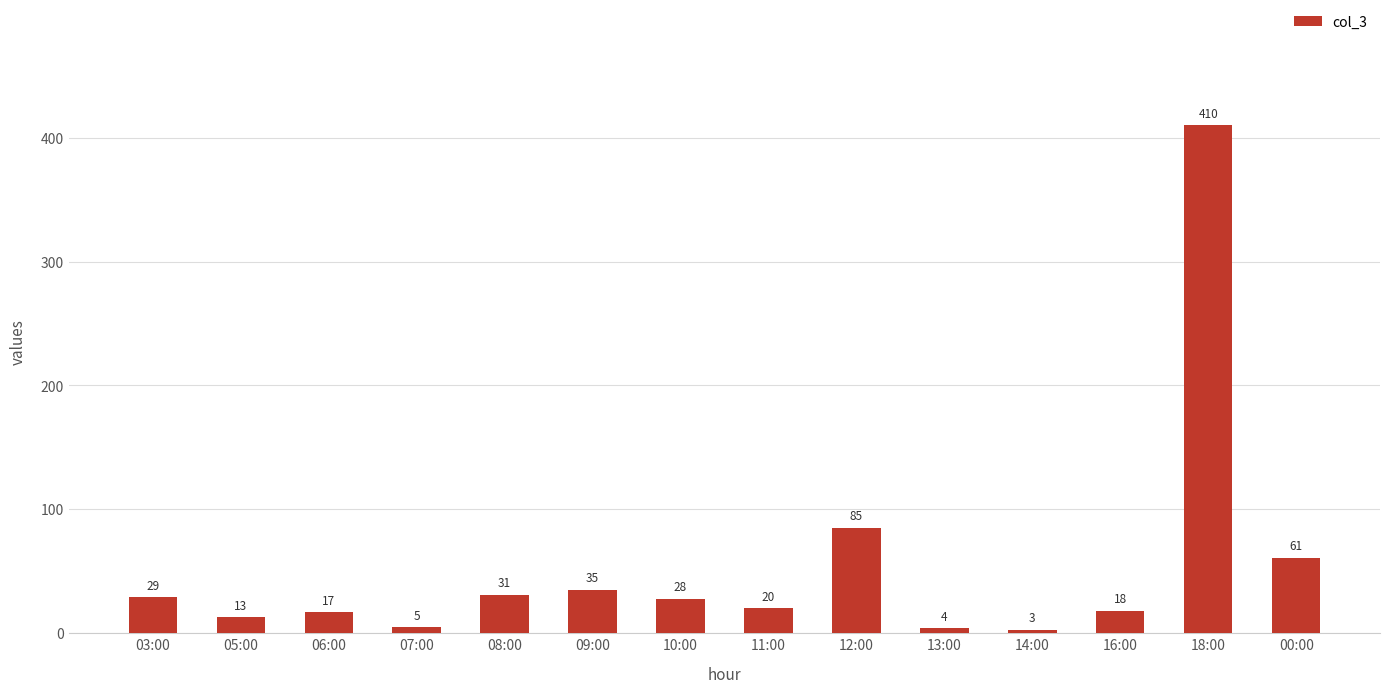

Does the chart contain stacked bars?

No